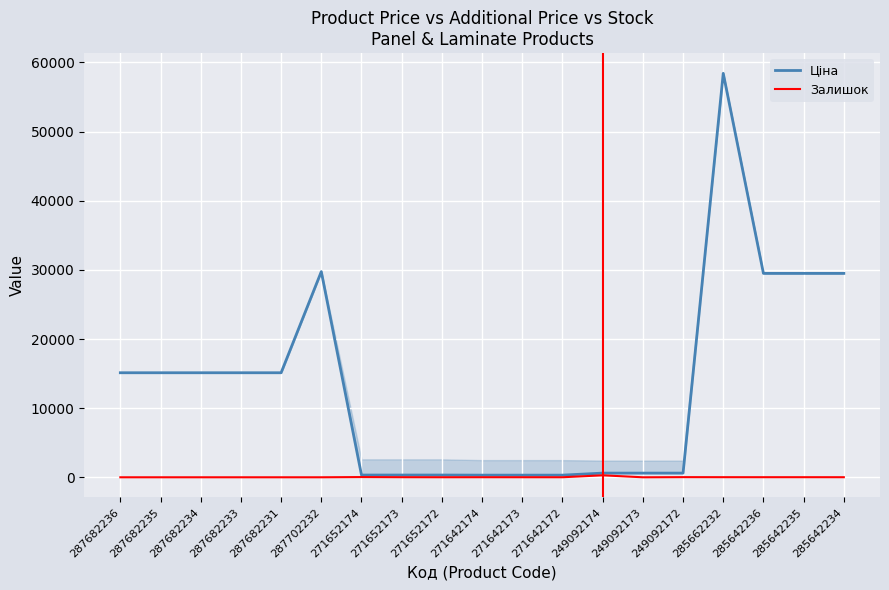

What is the label of the 8th point from the right?

271642172